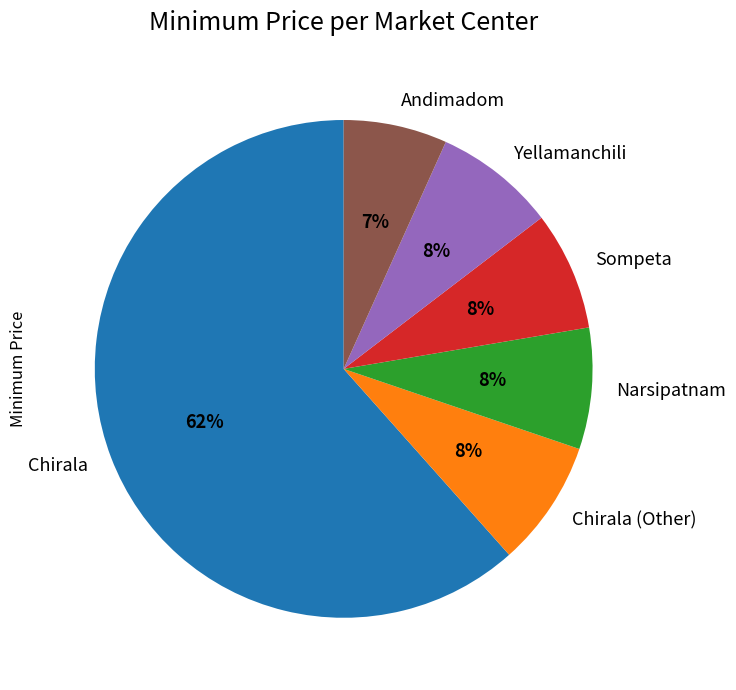

Combined, do Narsipatnam and Yellamanchili account for over 50%?

No